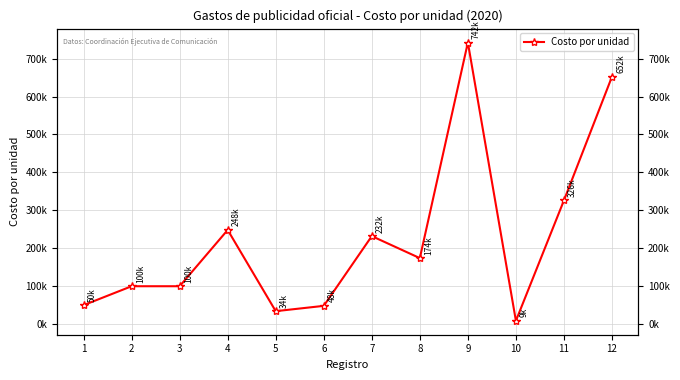

What is the smallest value displayed?

8727.8